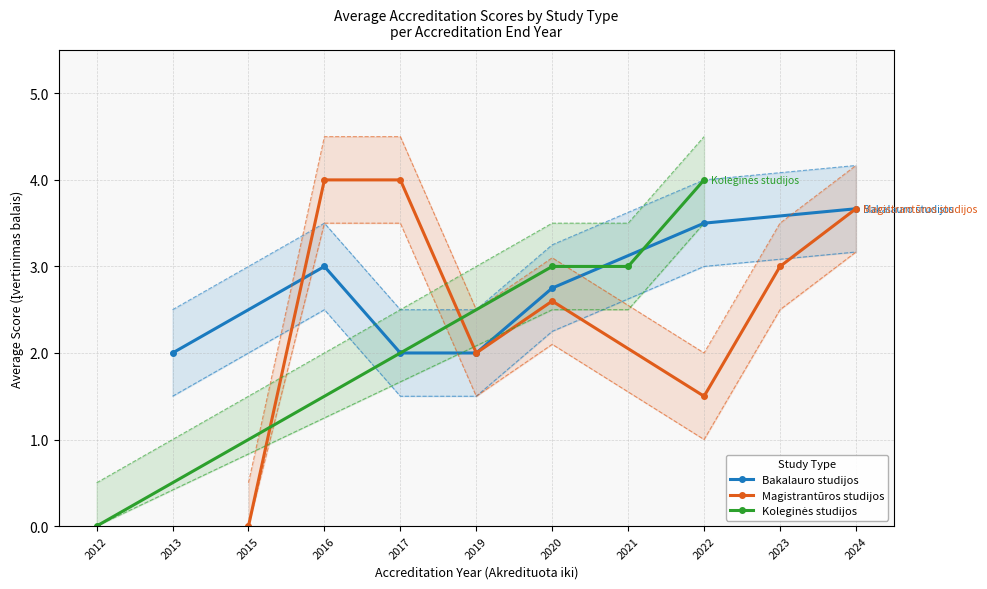

True or false: Magistrantūros studijos has more than 2 interior local peaks.

False